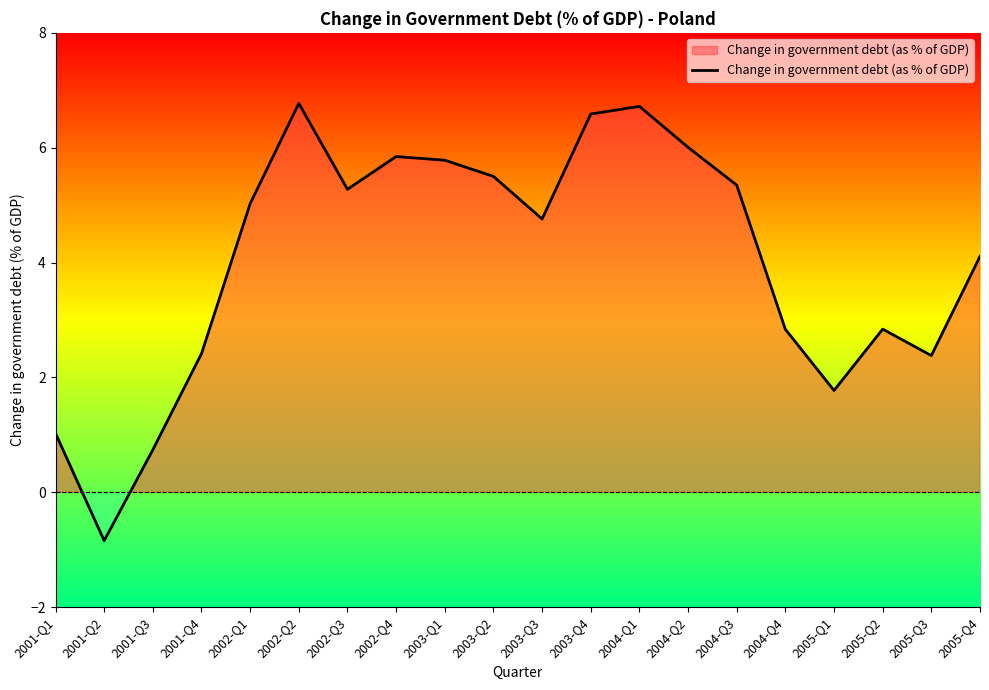

What is the greatest value displayed?

6.8